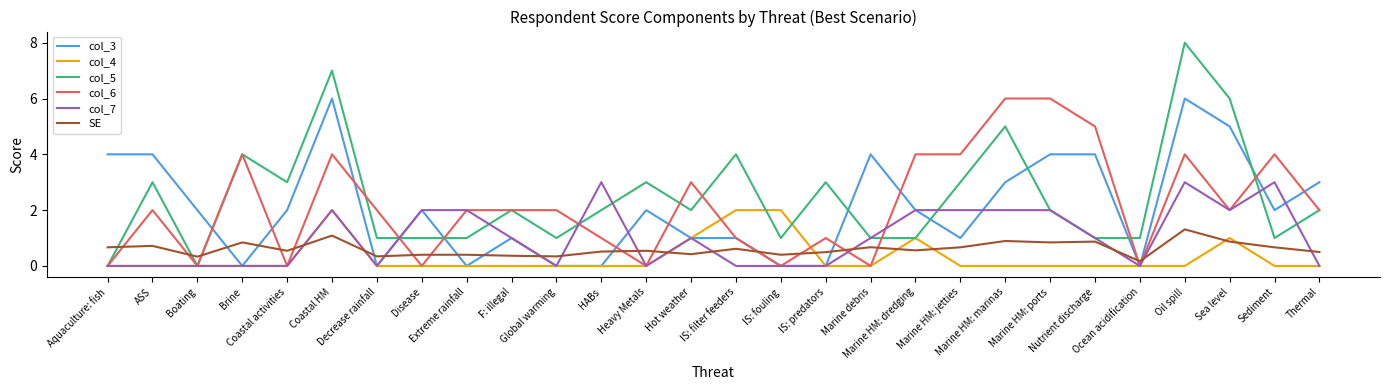

After their last crossing, which series has the higher values: SE or col_3?

col_3